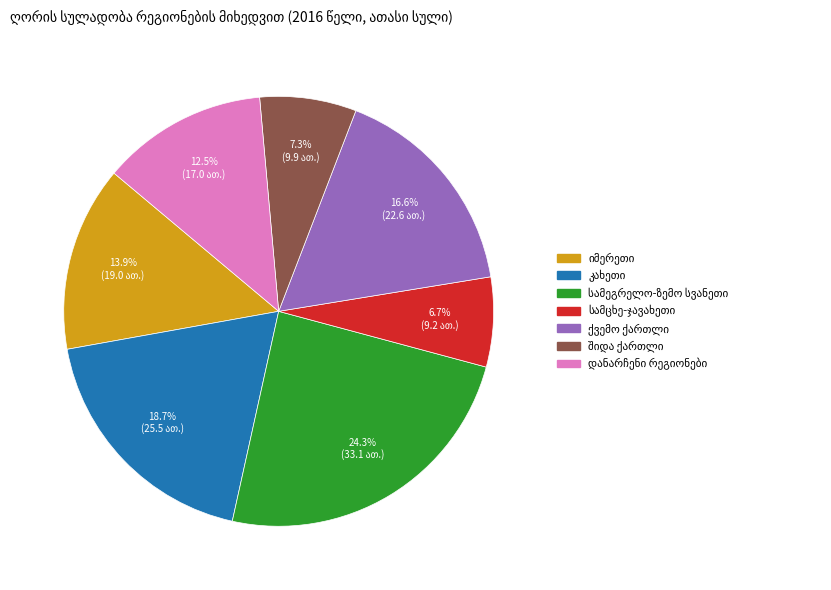

Is there any slice that represents more than half of the pie?

No